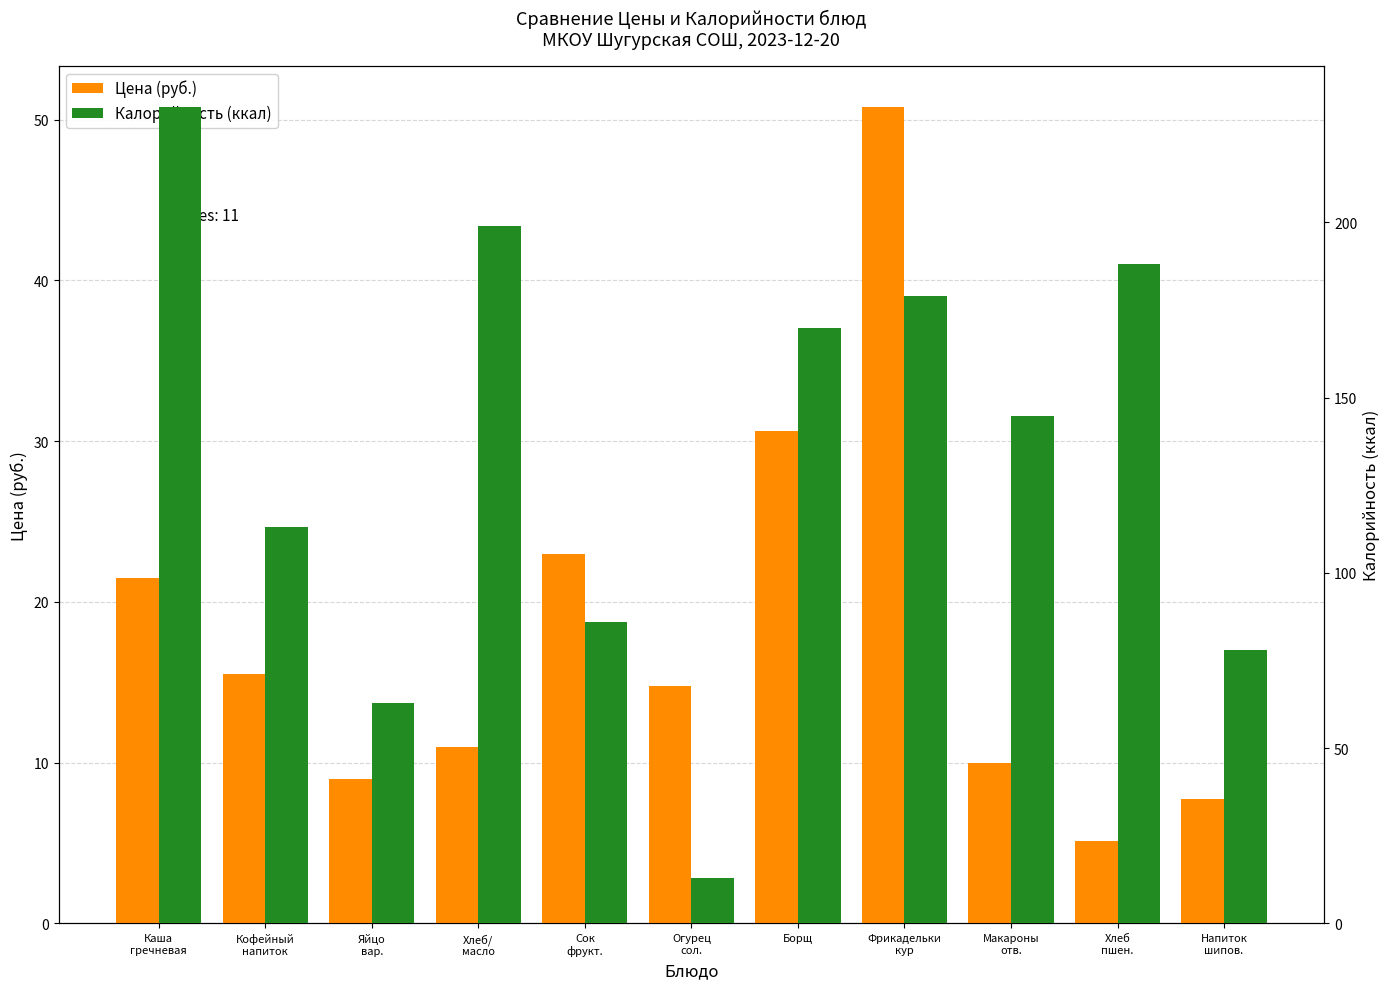

Which series has the largest range (max minus min)?

Калорийность (ккал)